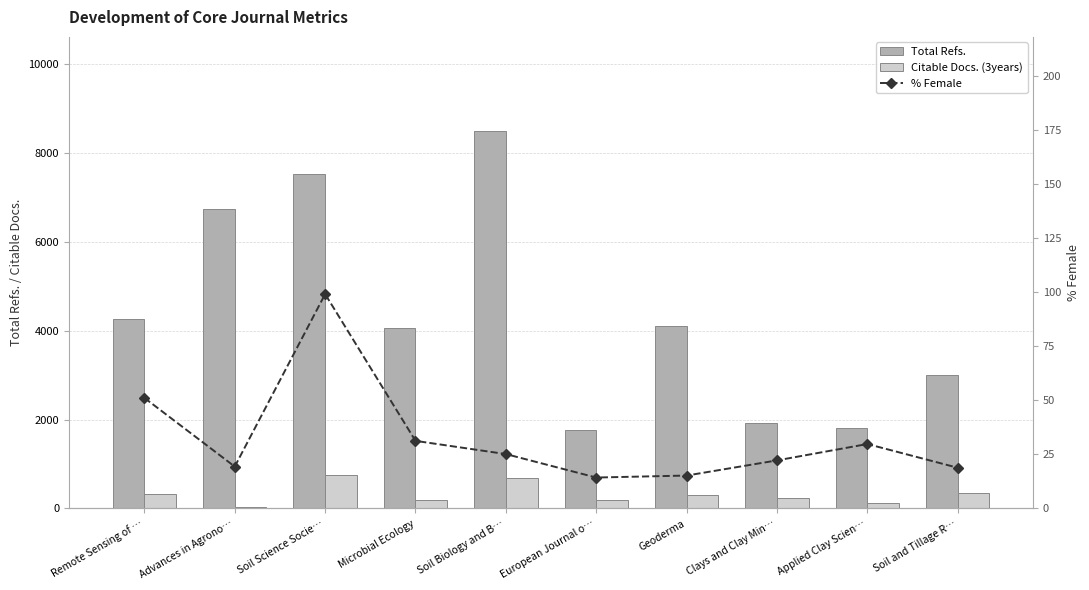

What is the sum of the % Female values at Soil and Tillage R… and Microbial Ecology?

50.1